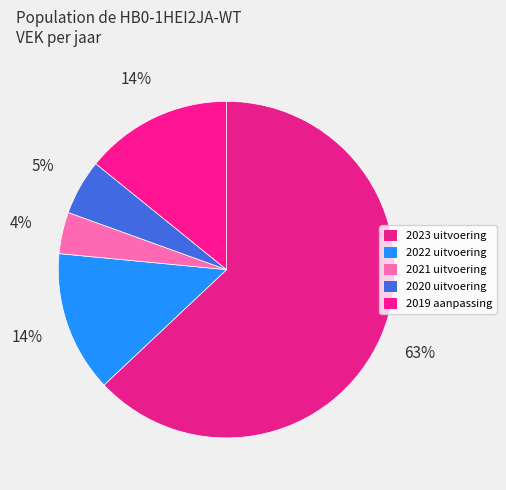

True or false: 2019 aanpassing accounts for 29% of the total.

False